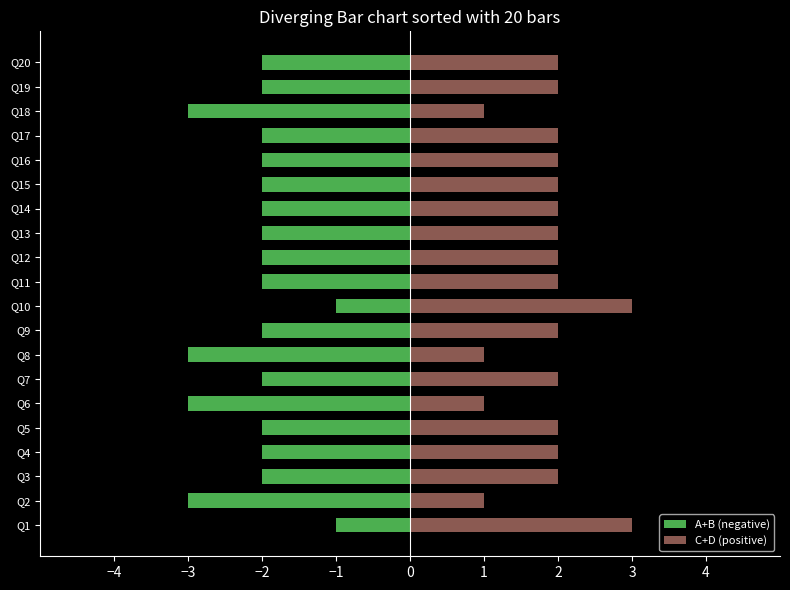

The value of A+B (negative) at Q16 is -1. True or false?

False